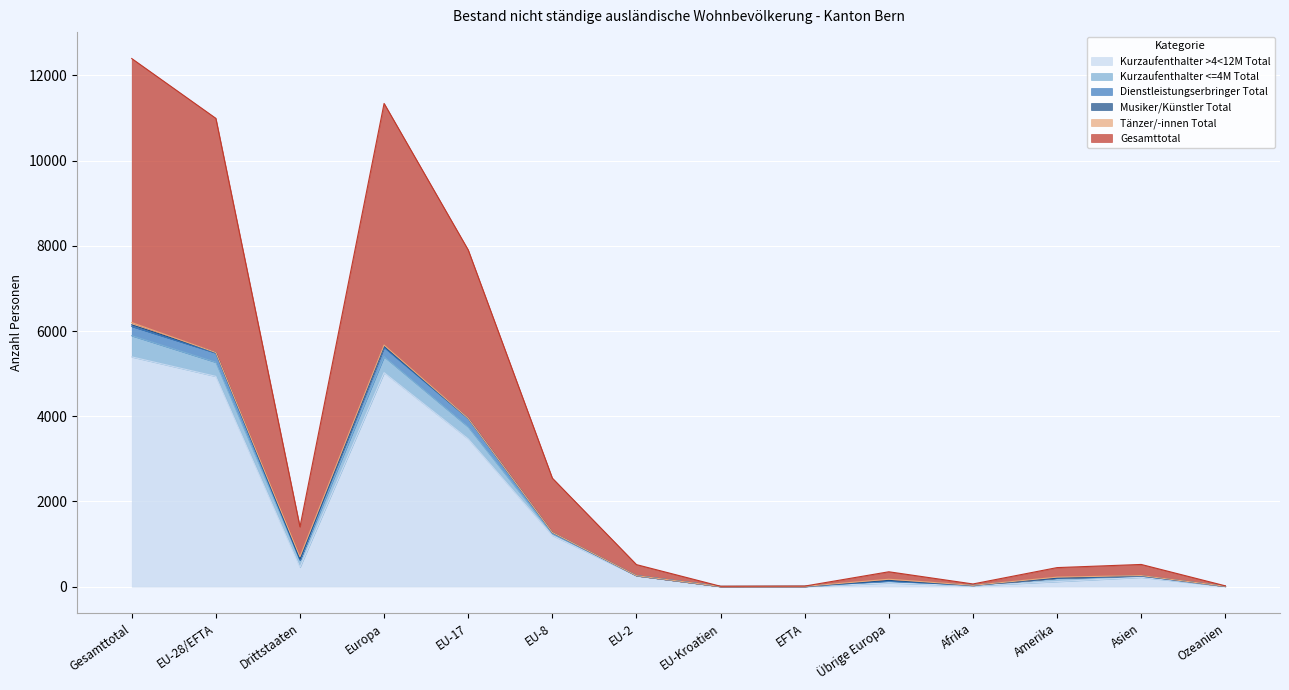

Which category has the lowest value across all series?

EU-Kroatien